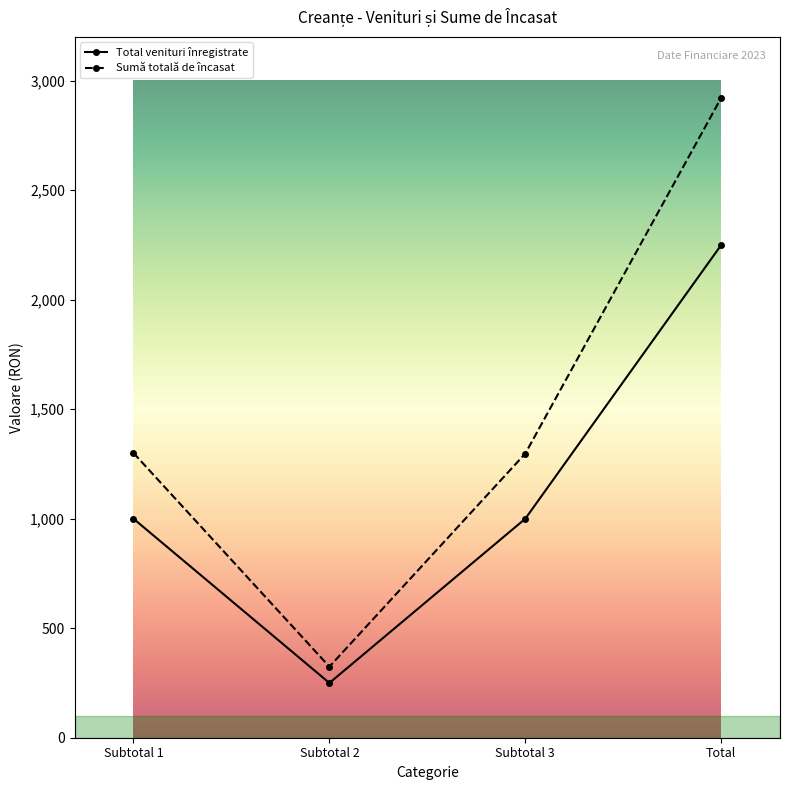

What is the label of the 2nd point from the left?

Subtotal 2